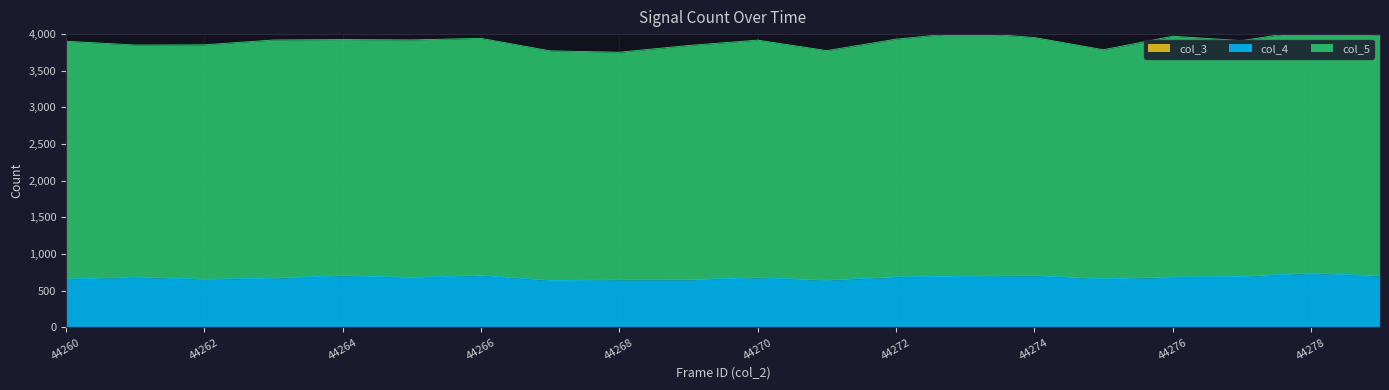

How many data points does each series have?

20